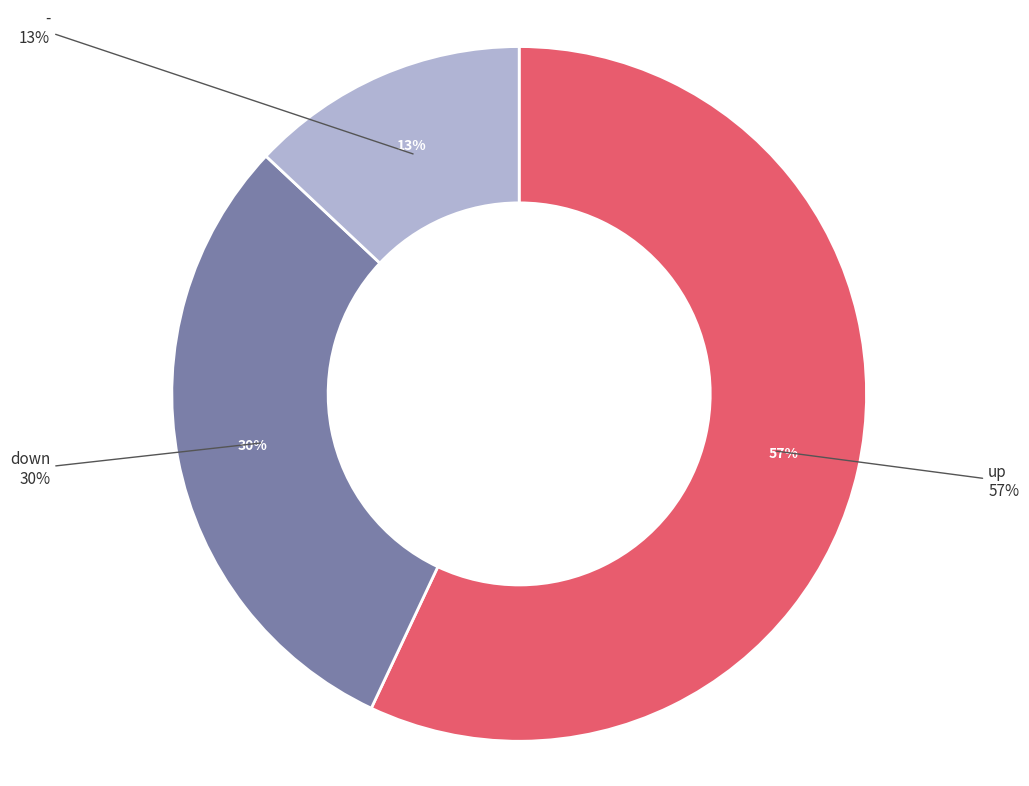

Count the number of slices in the pie.

3